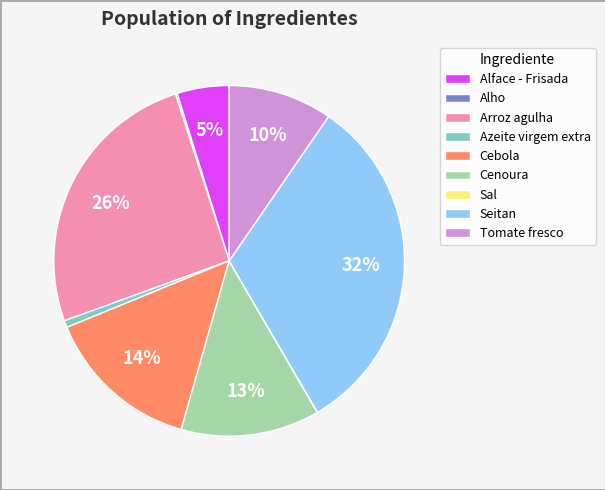

To the nearest percent, what percentage of the pie is Cebola?

14%